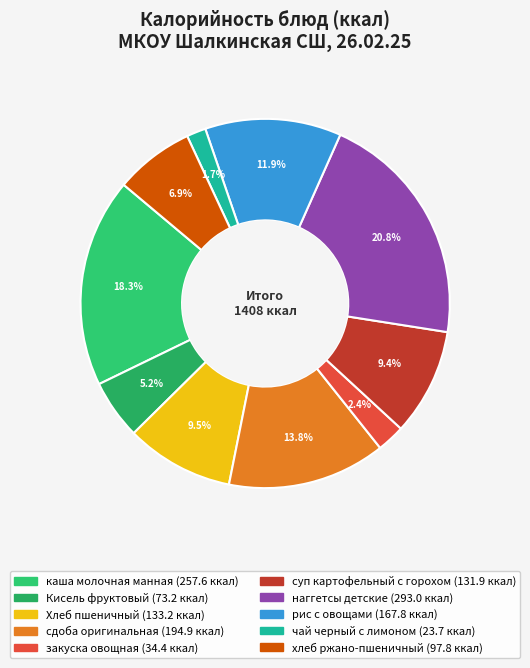

Rank the categories by value from lowest to highest.

чай черный с лимоном, закуска овощная, Кисель фруктовый, хлеб ржано-пшеничный, суп картофельный с горохом, Хлеб пшеничный, рис с овощами, сдоба оригинальная, каша молочная манная, наггетсы детские